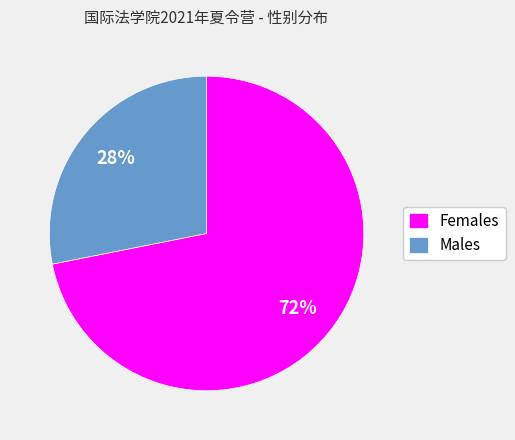

Which has a higher value, Females or Males?

Females